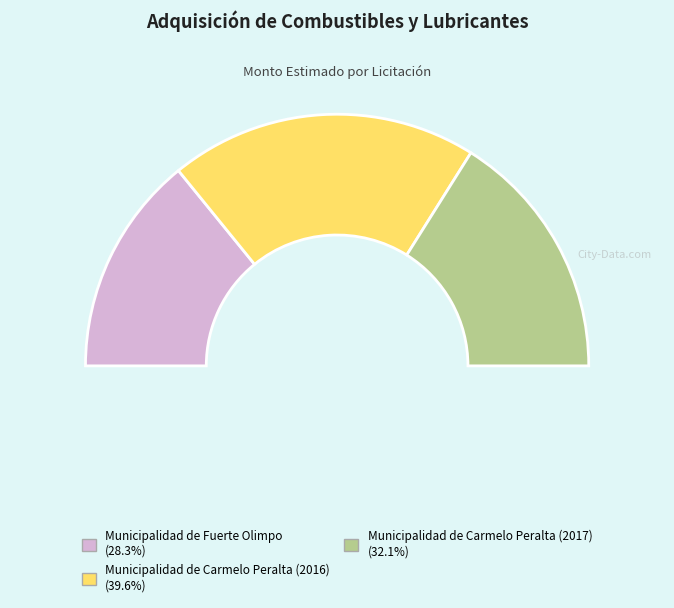

True or false: Municipalidad de Fuerte Olimpo accounts for 36% of the total.

False